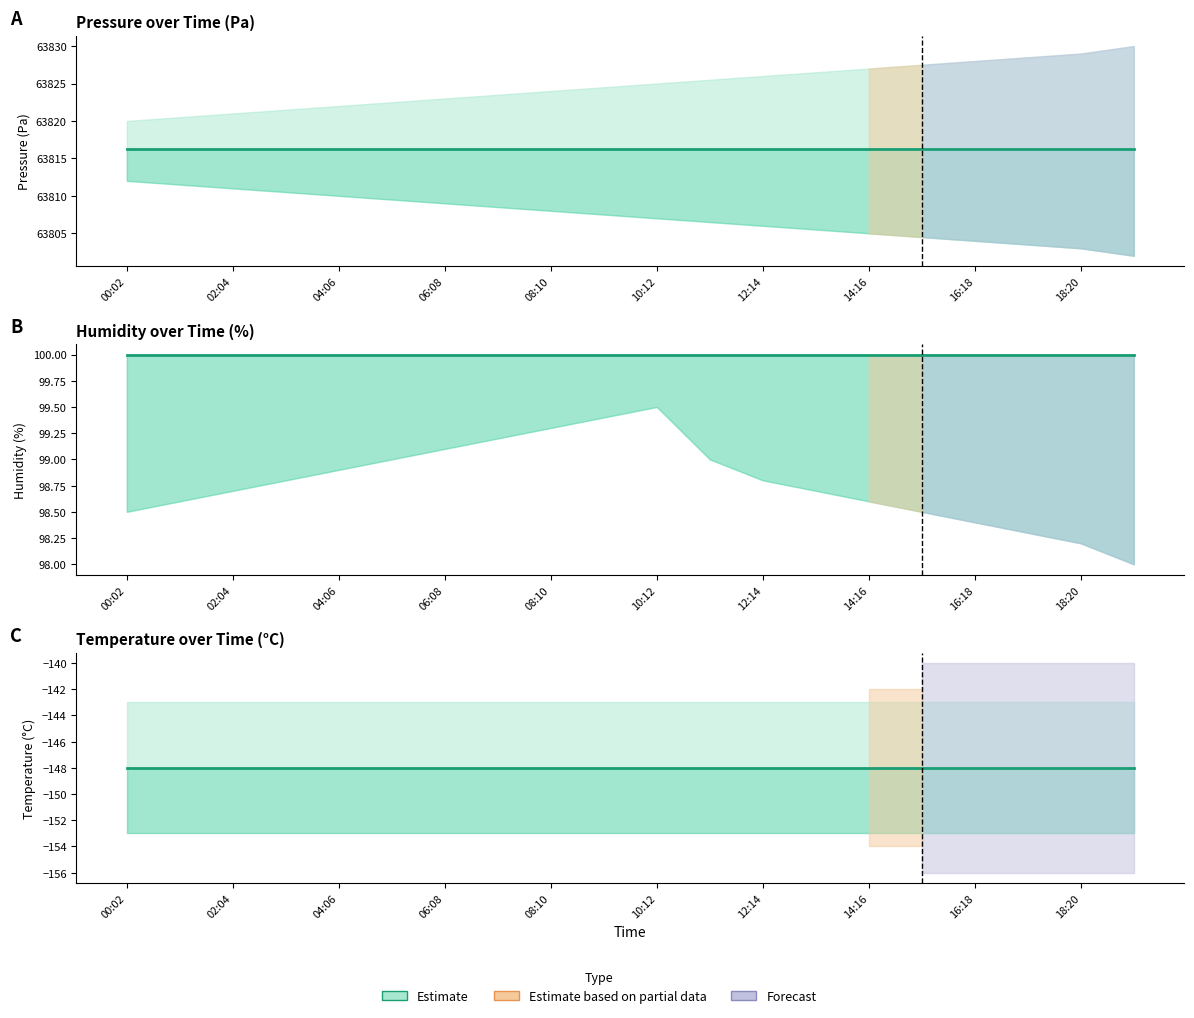

What is the sum of the temperature values at 00:02 and 15?

-296.0